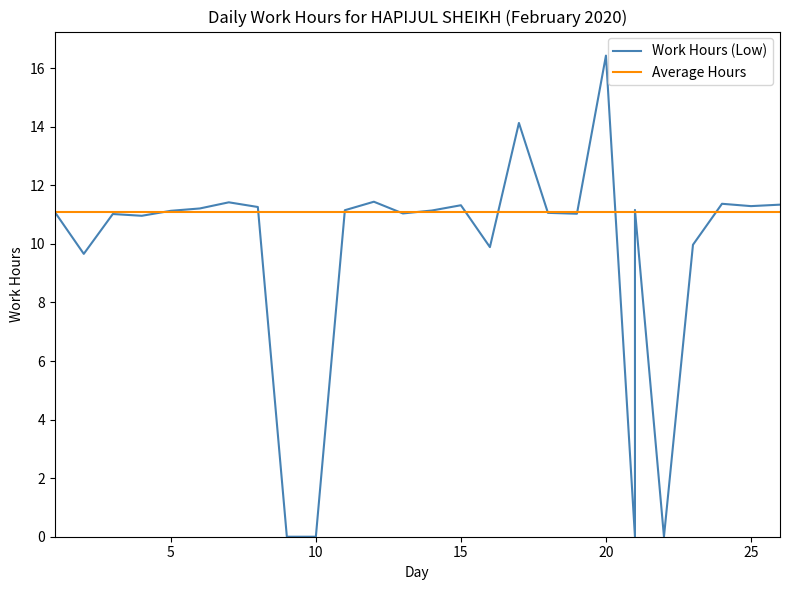

Which series has the largest total across all categories?

Average Hours